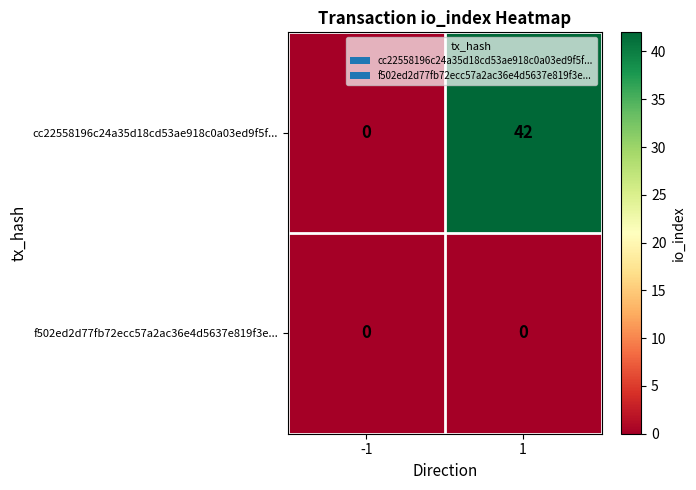

What is the difference between the maximum and minimum values in the cc22558196c24a35d18cd53ae918c0a03ed9f5f... series?

42